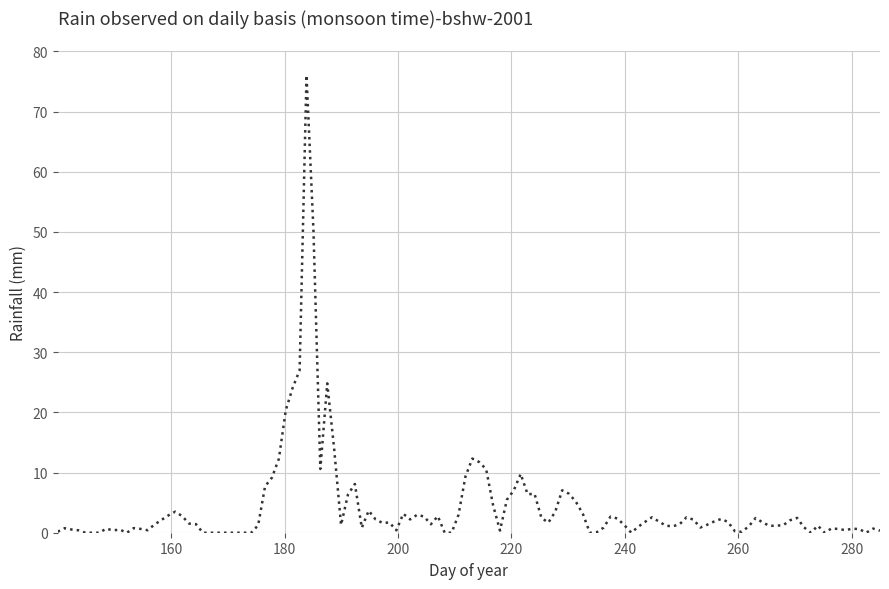

What is the difference between the maximum and minimum values?

76.1